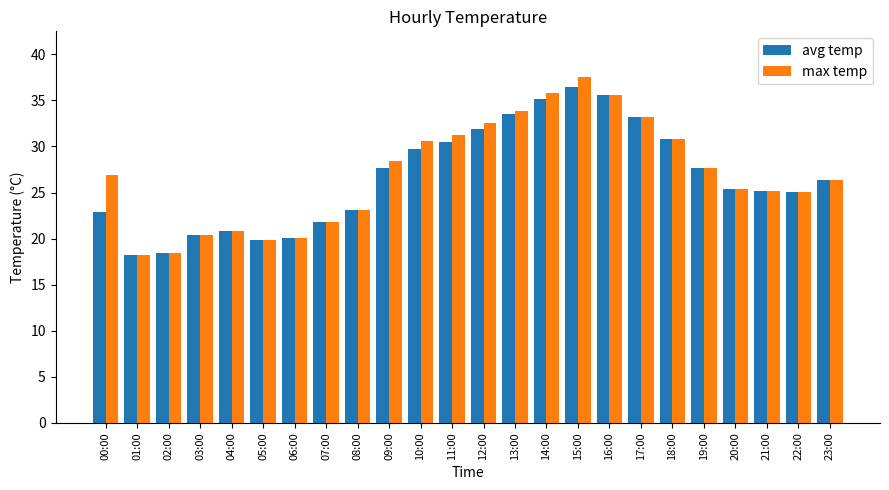

True or false: max temp has a value of 19.8 at 05:00.

True